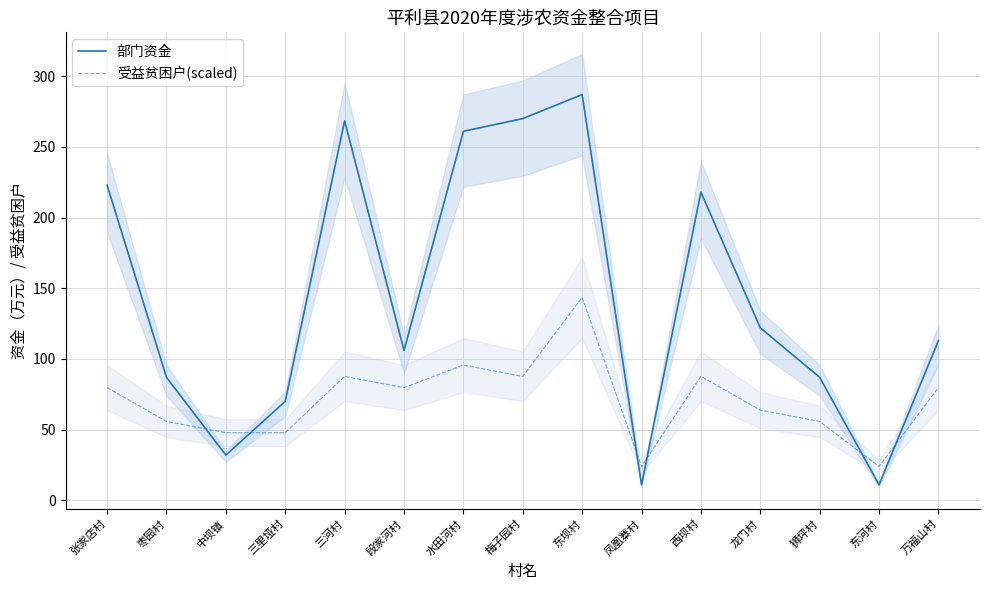

Rank the categories by 部门资金 value from lowest to highest.

凤凰寨村, 东河村, 中坝镇, 三里垭村, 枣园村, 狮坪村, 段家河村, 万福山村, 龙门村, 西坝村, 张家店村, 水田河村, 三河村, 梅子园村, 东坝村